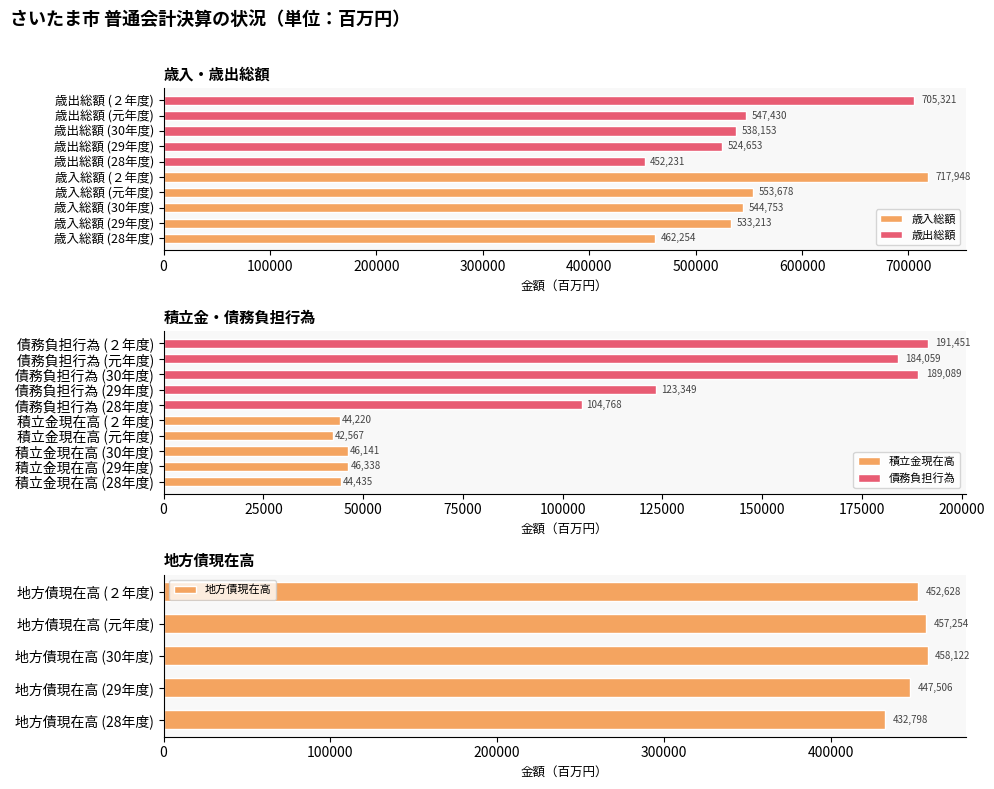

What is the highest value of the 地方債現在高 series?

458122